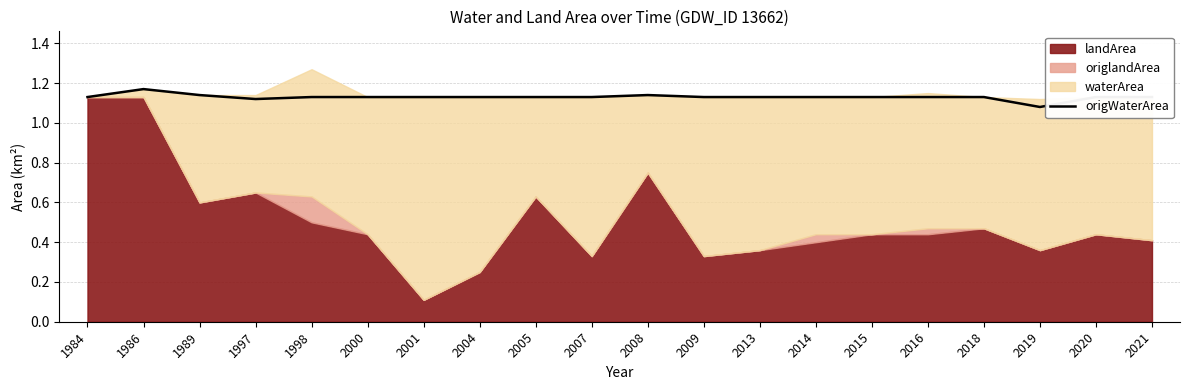

The value of origWaterArea at 1998 is 1.5. True or false?

False